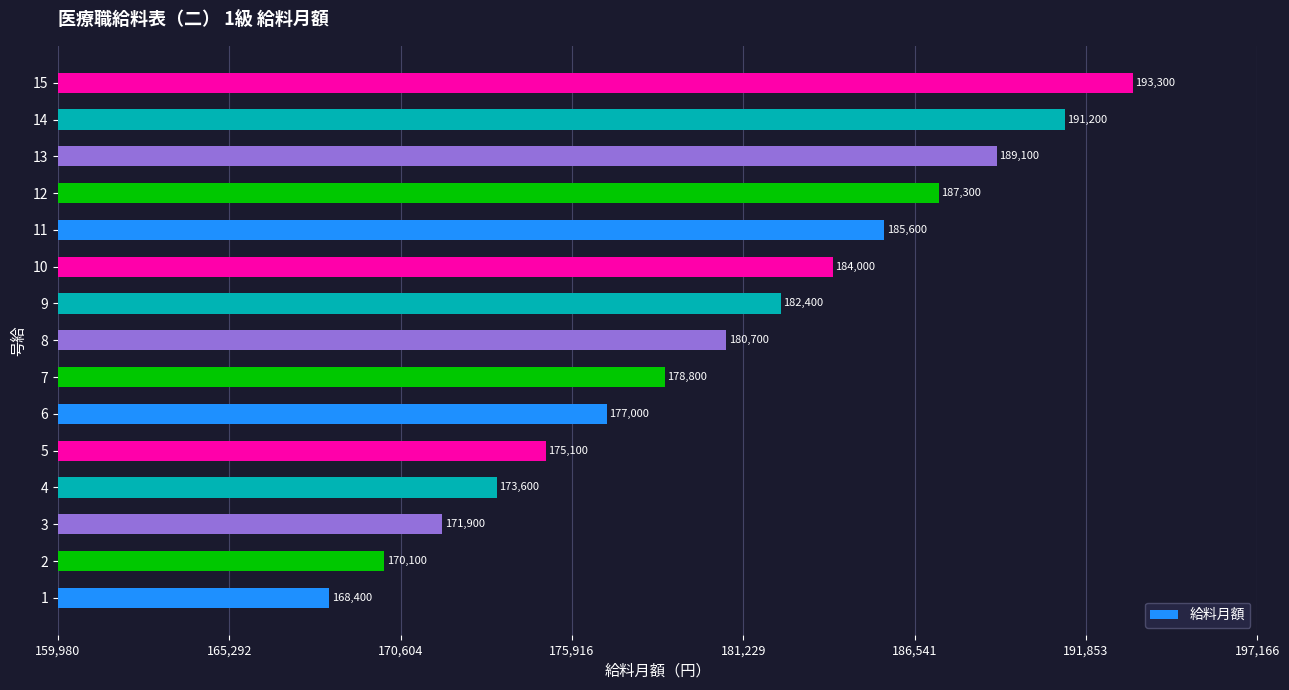

Read the value at 12.

187300